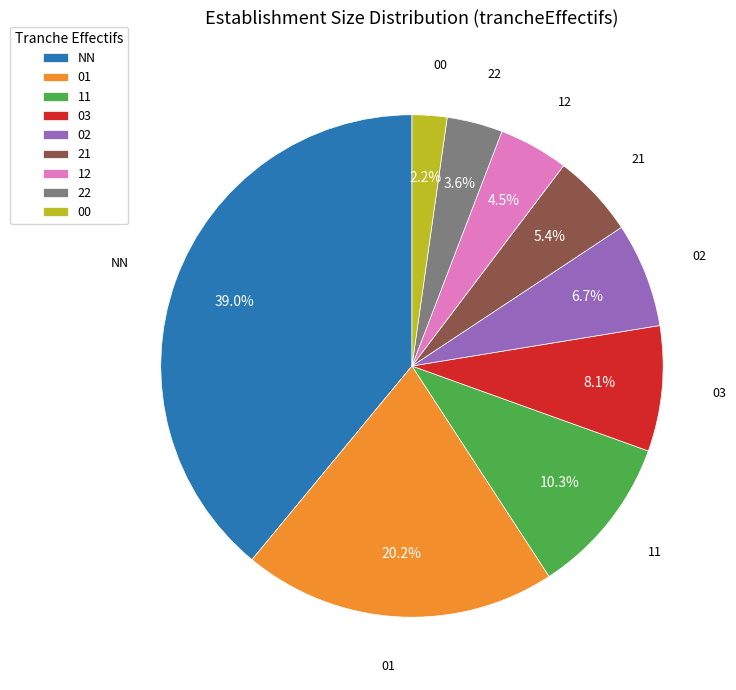

Is the sum of 02 and 03 greater than half?

No